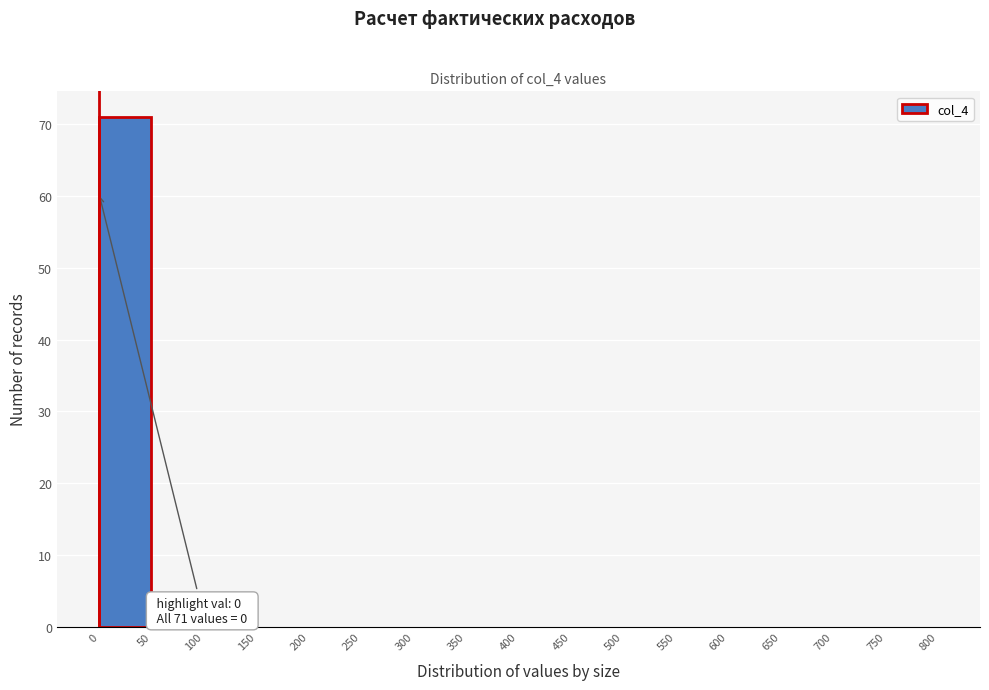

Which range on the x-axis has the tallest bar?

0 to 50